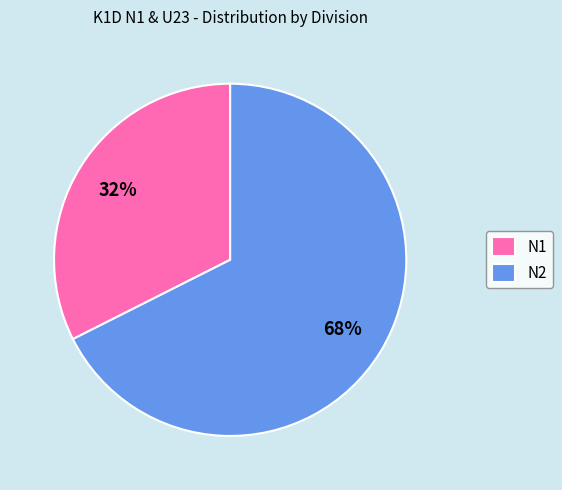

Which has a higher value, N1 or N2?

N2